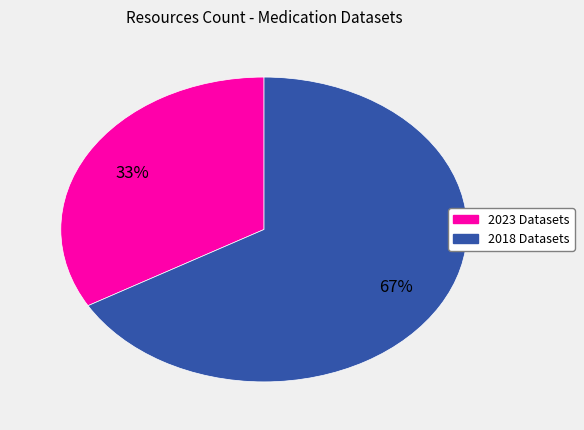

To the nearest percent, what is the average slice percentage?

50%